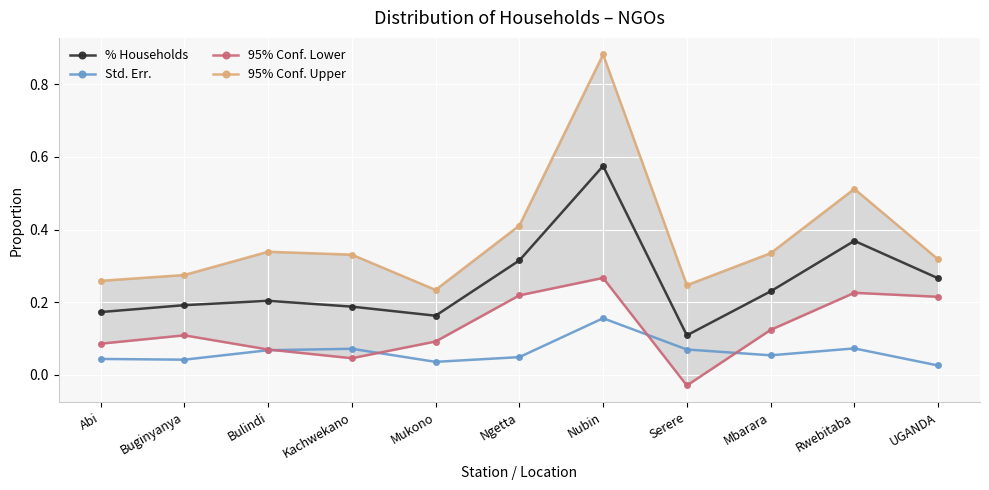

Is the value of 95% Conf. Upper at Kachwekano greater than the value of % Households at Rwebitaba?

No